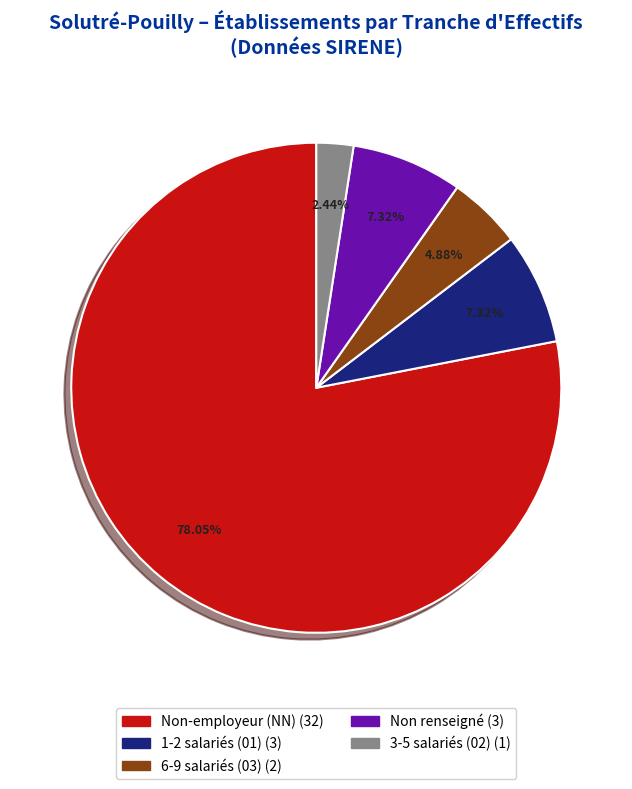

Does any single category account for the majority?

Yes